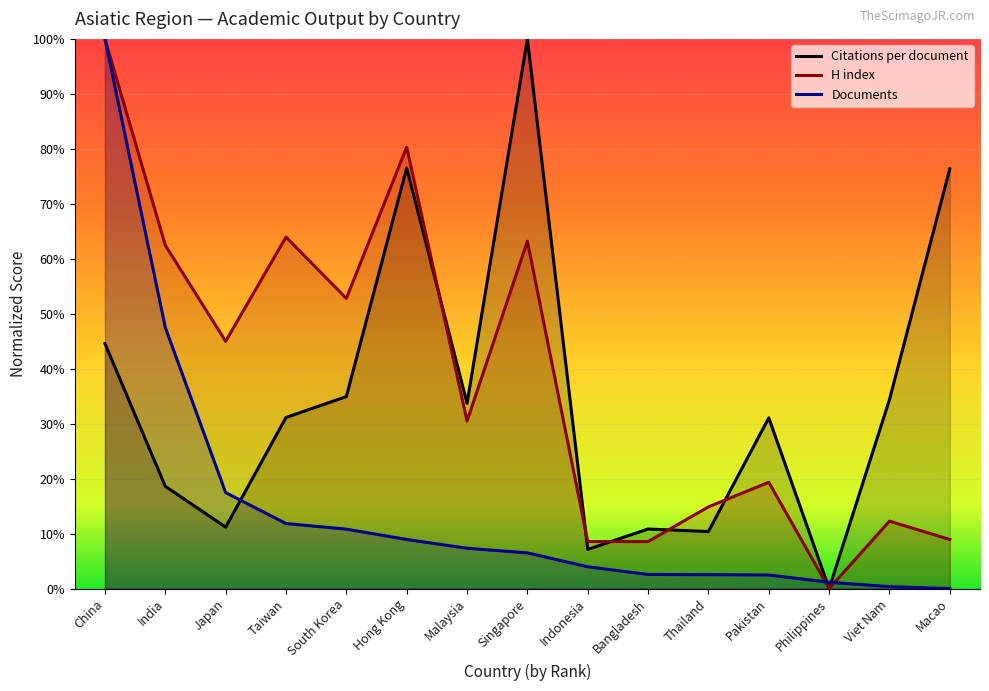

Reading right to left, transcribe all the data shown in this chart.

Citations per document: Macao=76.4	Viet Nam=34.4	Philippines=0.0	Pakistan=31.1	Thailand=10.4	Bangladesh=10.8	Indonesia=7.1	Singapore=100.0	Malaysia=33.7	Hong Kong=76.5	South Korea=34.9	Taiwan=31.1	Japan=11.2	India=18.6	China=44.6
H index: Macao=8.9	Viet Nam=12.3	Philippines=0.0	Pakistan=19.3	Thailand=14.9	Bangladesh=8.6	Indonesia=8.6	Singapore=63.2	Malaysia=30.5	Hong Kong=80.3	South Korea=52.8	Taiwan=63.9	Japan=45.0	India=62.5	China=100.0
Documents: Macao=0.0	Viet Nam=0.4	Philippines=1.1	Pakistan=2.5	Thailand=2.5	Bangladesh=2.6	Indonesia=4.0	Singapore=6.5	Malaysia=7.3	Hong Kong=8.9	South Korea=10.8	Taiwan=11.8	Japan=17.5	India=47.5	China=100.0